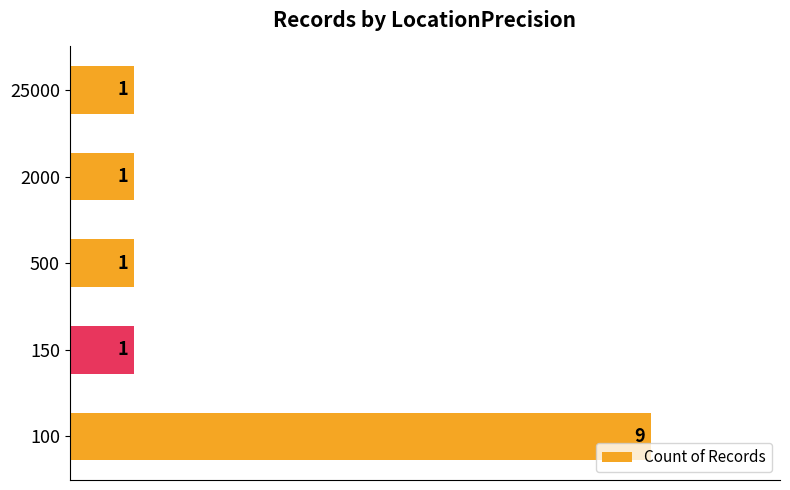

What is the difference between the maximum and minimum values?

8